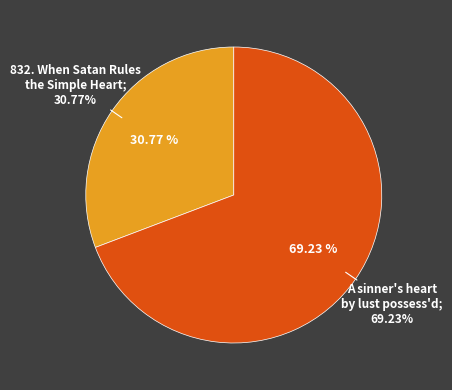

Does 832. When Satan Rules the Simple Heart account for over 50% of the chart?

No